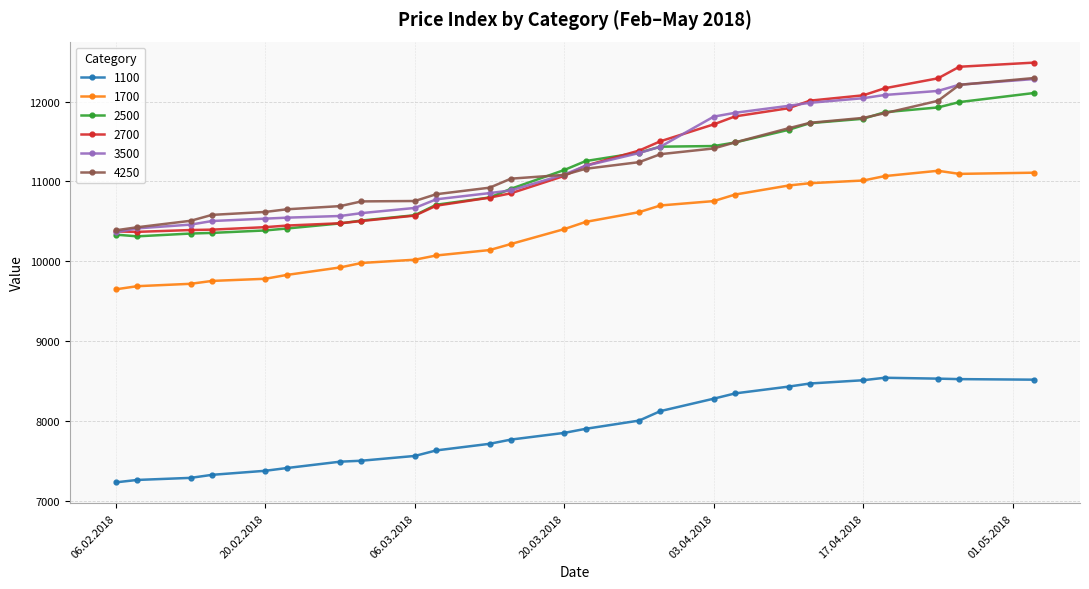

What is the minimum value shown in the chart?

7228